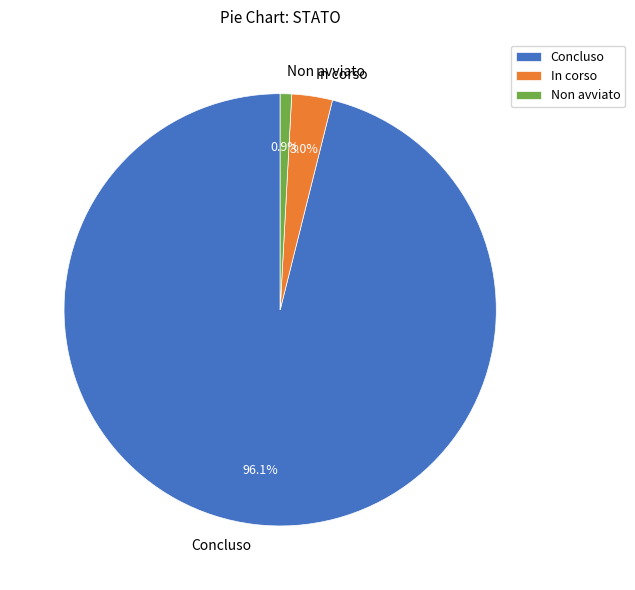

Do In corso and Non avviato together represent more than half of the pie?

No